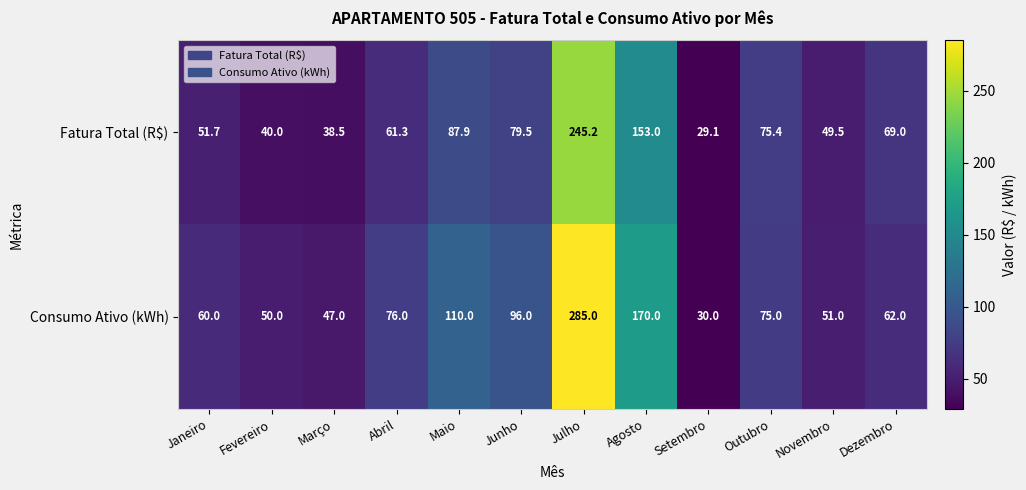

Rank the series at Novembro from lowest to highest value.

Fatura Total (R$), Consumo Ativo (kWh)